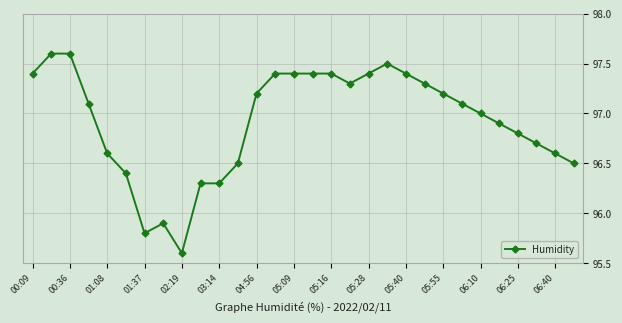

What is the value of the 4th point from the left?

97.1